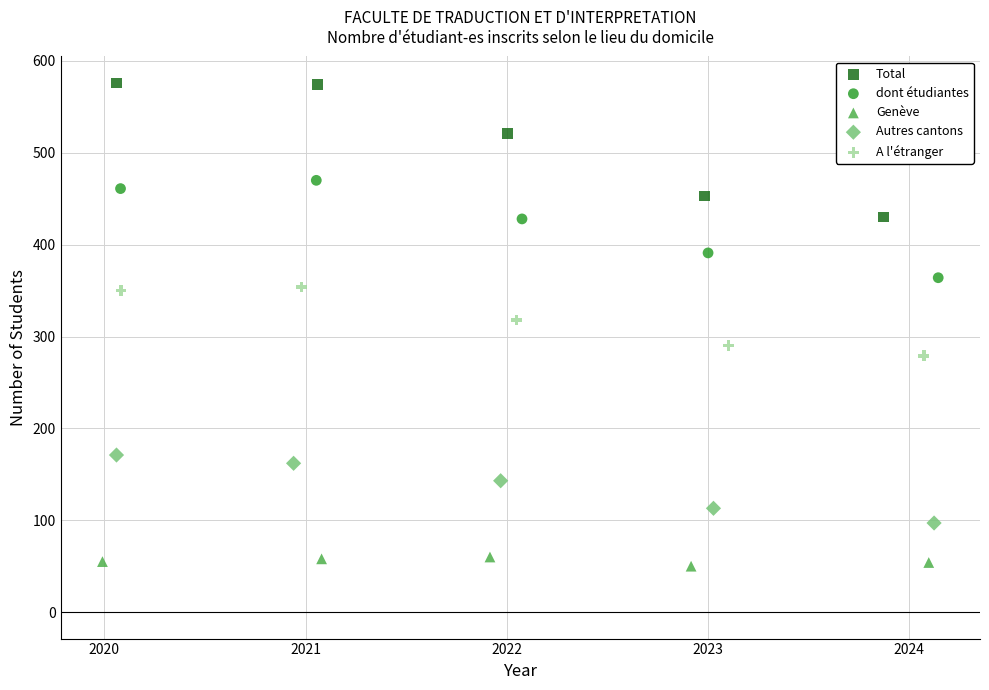

Which series has the largest Y range (max minus min)?

Total